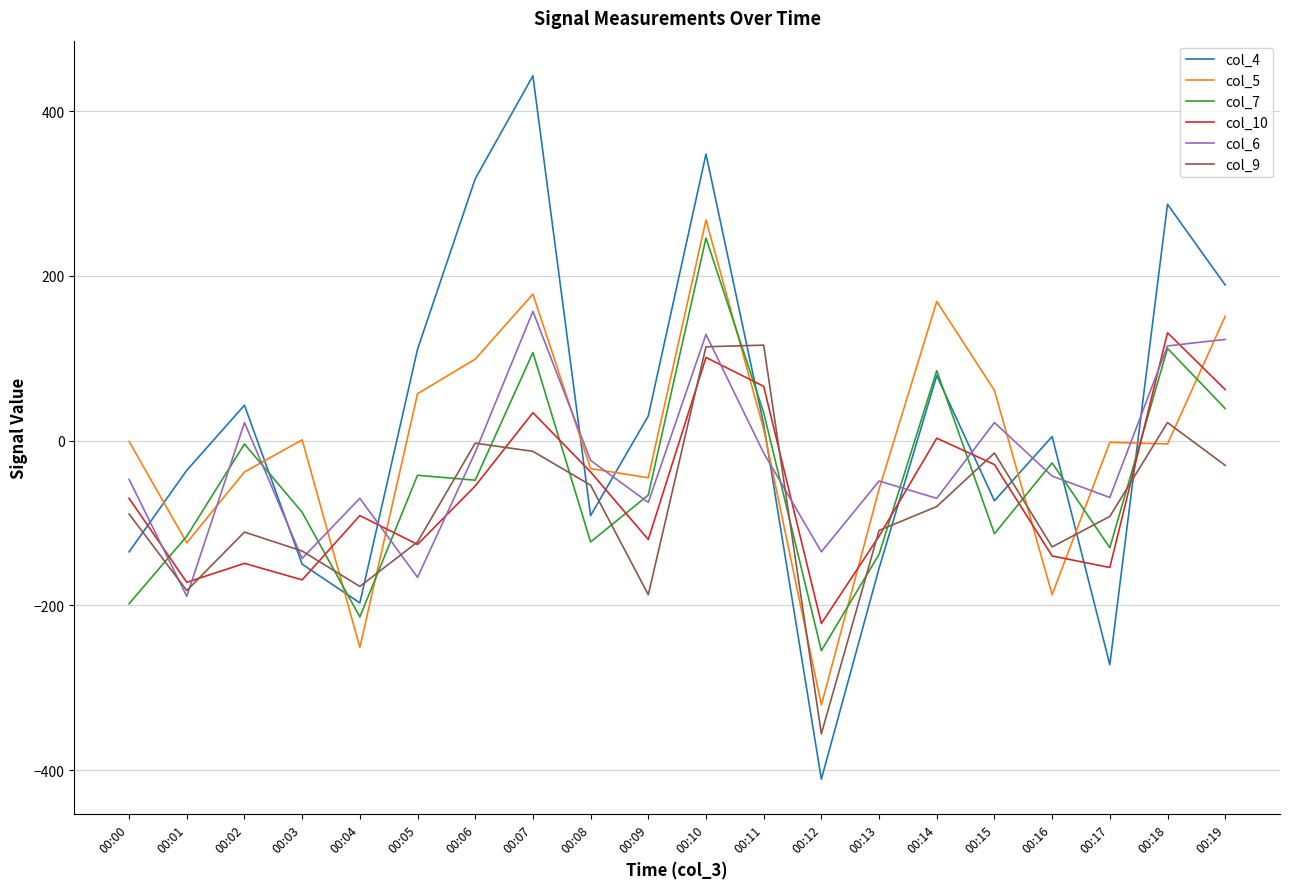

What is the difference between the highest and lowest values at 00:13?

106